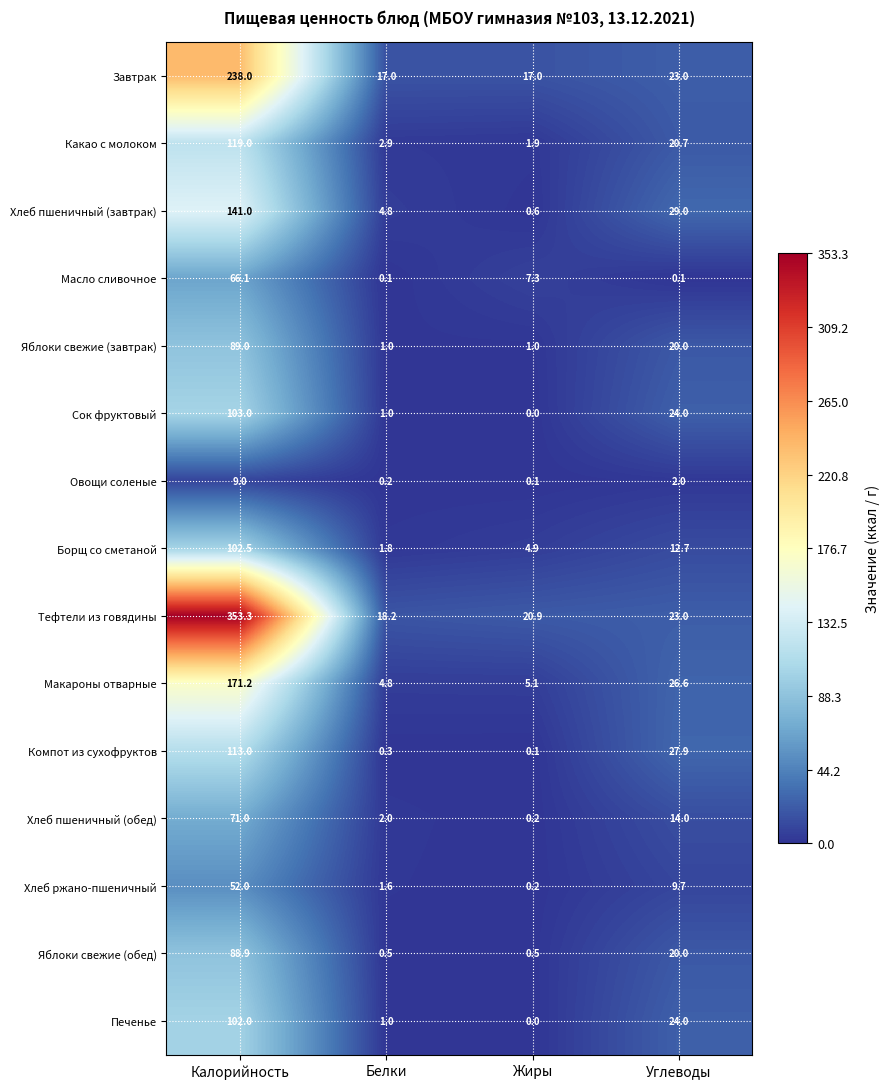

Rank the series by their maximum value, from highest to lowest.

Тефтели из говядины, Завтрак, Макароны отварные, Хлеб пшеничный (завтрак), Какао с молоком, Компот из сухофруктов, Сок фруктовый, Борщ со сметаной, Печенье, Яблоки свежие (завтрак), Яблоки свежие (обед), Хлеб пшеничный (обед), Масло сливочное, Хлеб ржано-пшеничный, Овощи соленые